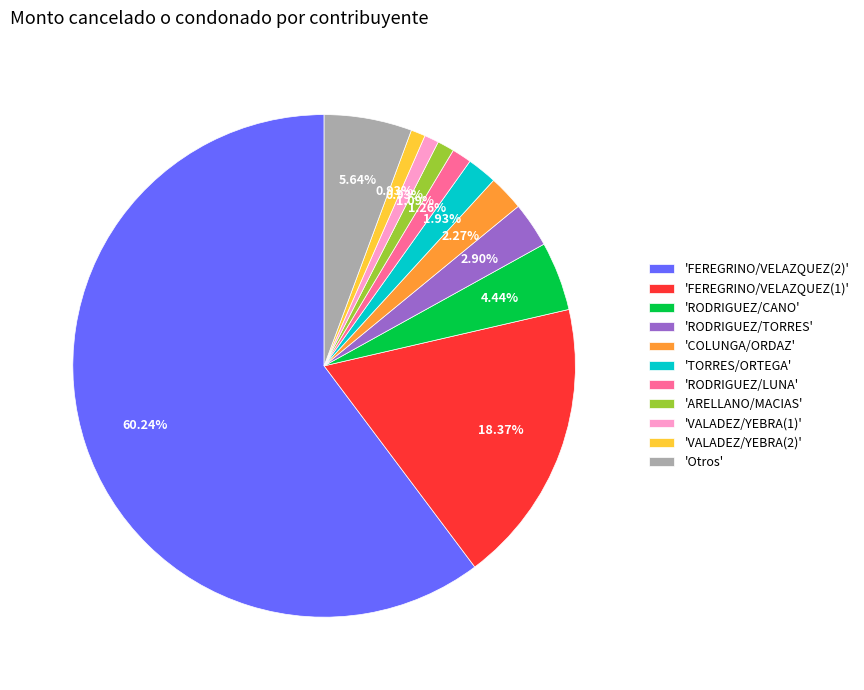

Is there any slice that represents more than half of the pie?

Yes